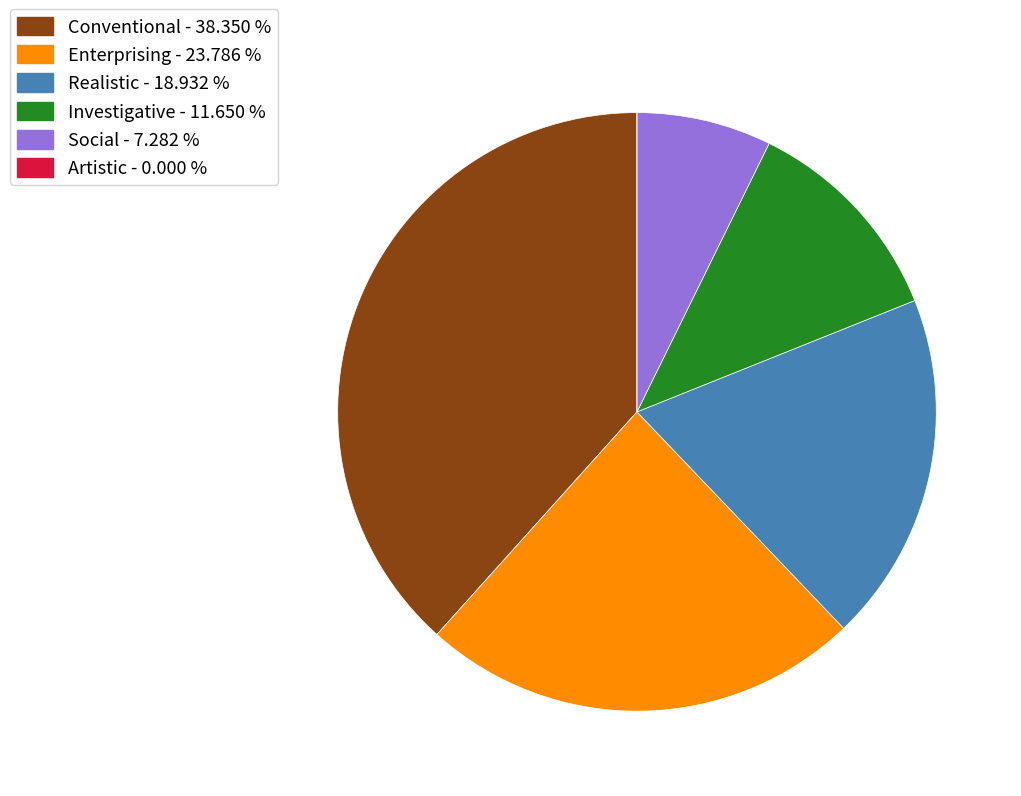

Approximately how many times larger is the value at Investigative - 11.650 % compared to Conventional - 38.350 %?

0.3